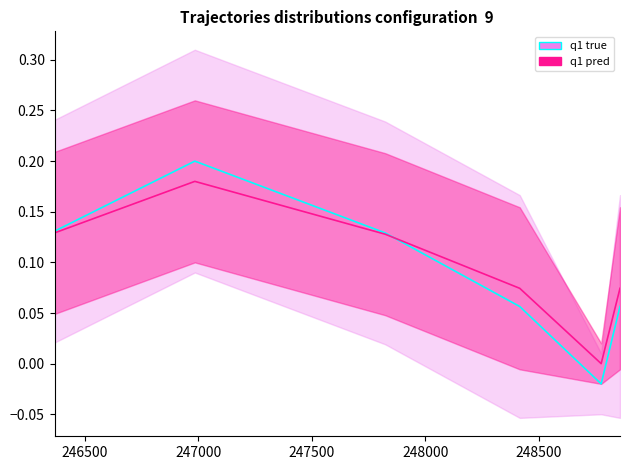

What is the average value of the Ukupno series?

0.1